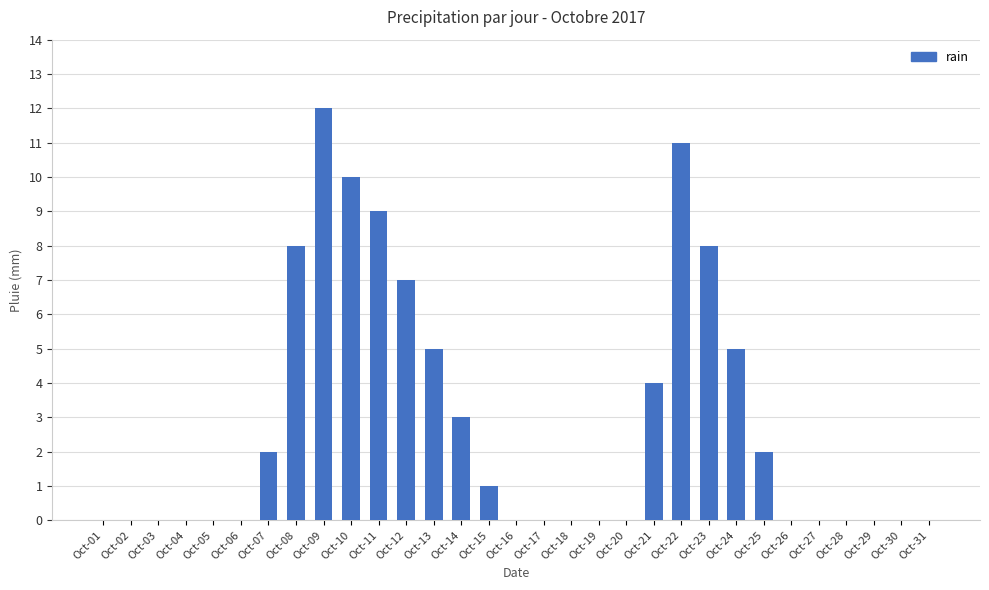

Reading left to right, extract all data points from this chart.

Oct-01=0	Oct-02=0	Oct-03=0	Oct-04=0	Oct-05=0	Oct-06=0	Oct-07=2	Oct-08=8	Oct-09=12	Oct-10=10	Oct-11=9	Oct-12=7	Oct-13=5	Oct-14=3	Oct-15=1	Oct-16=0	Oct-17=0	Oct-18=0	Oct-19=0	Oct-20=0	Oct-21=4	Oct-22=11	Oct-23=8	Oct-24=5	Oct-25=2	Oct-26=0	Oct-27=0	Oct-28=0	Oct-29=0	Oct-30=0	Oct-31=0